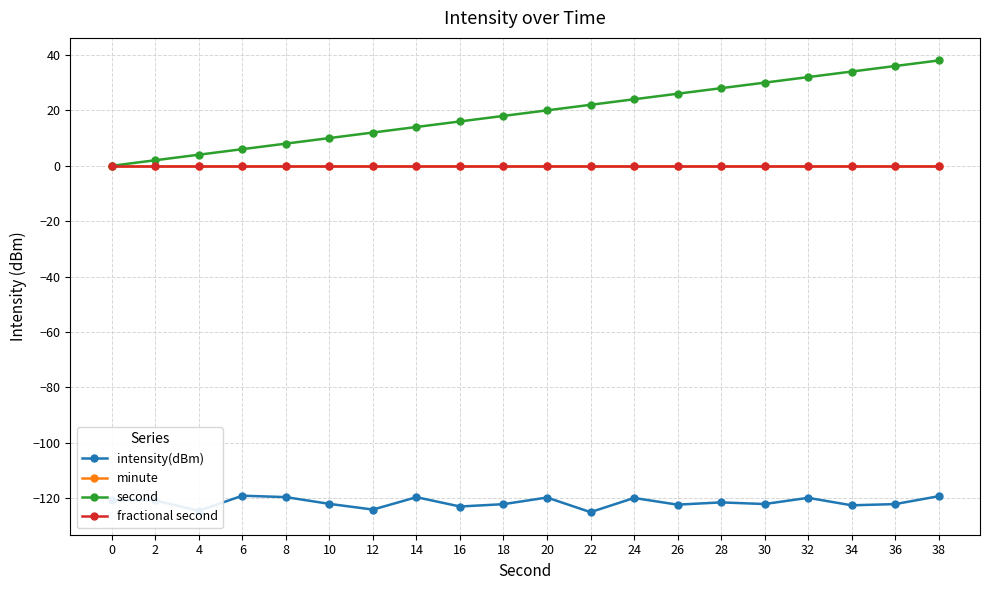

Which category has the highest value across all series?

38